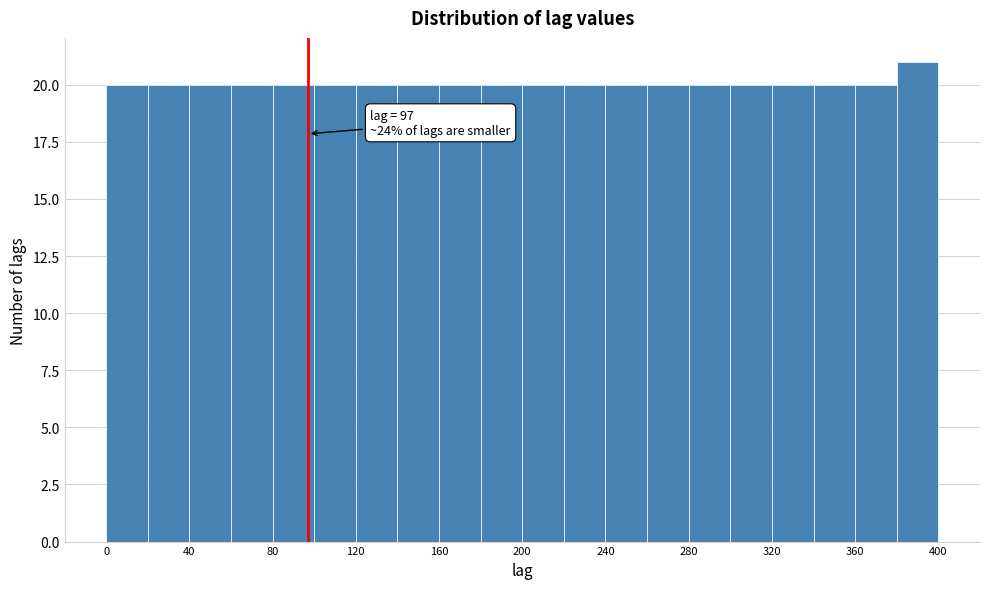

Which range on the x-axis has the tallest bar?

380 to 400